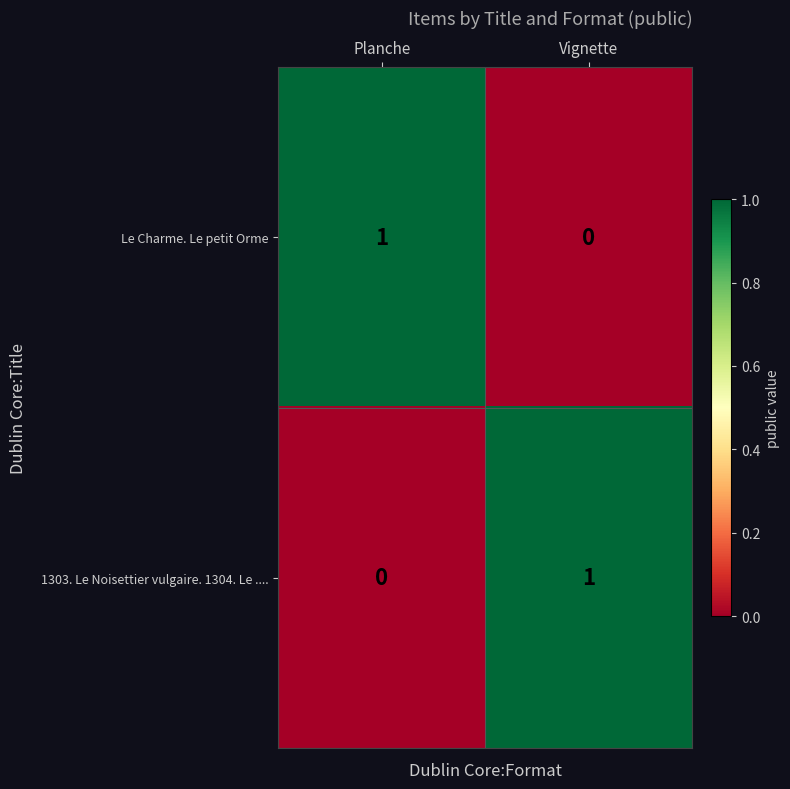

Where is 1303. Le Noisettier vulgaire. 1304. Le .... nearest to the value 0?

Planche